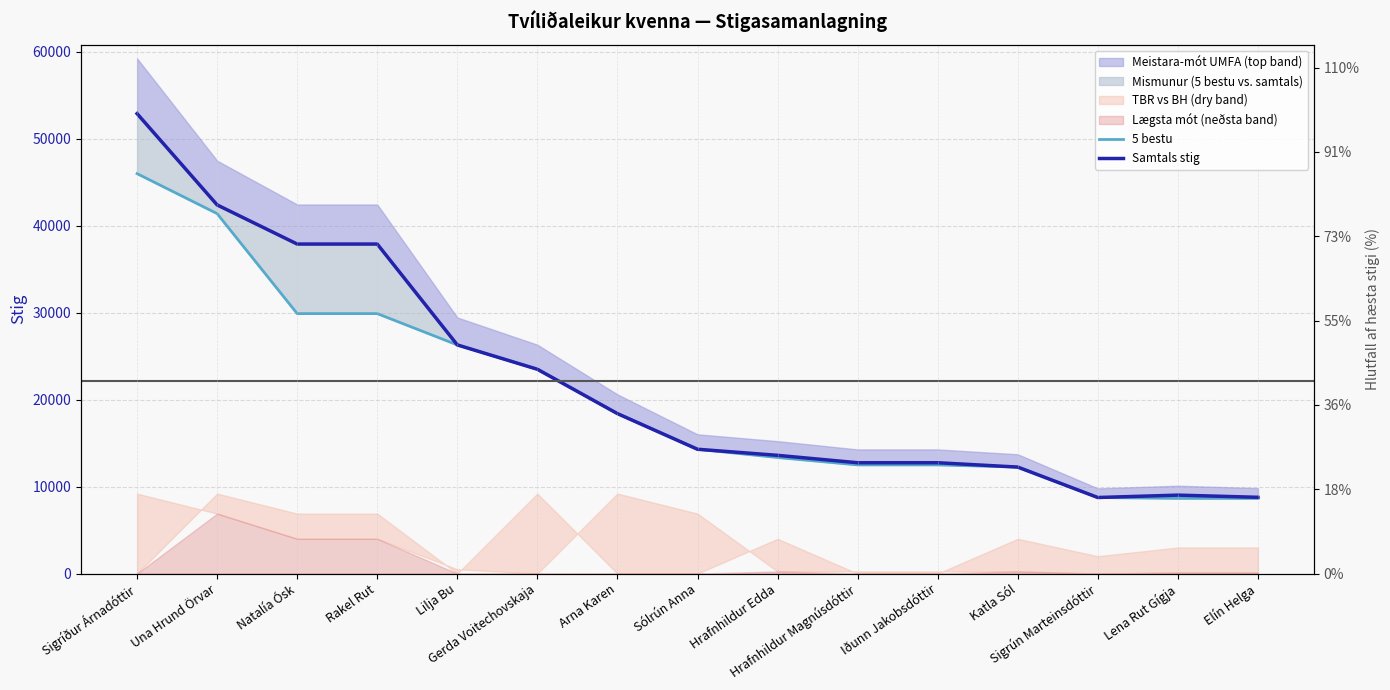

True or false: 5 bestu and Samtals stig intersect in this chart.

False